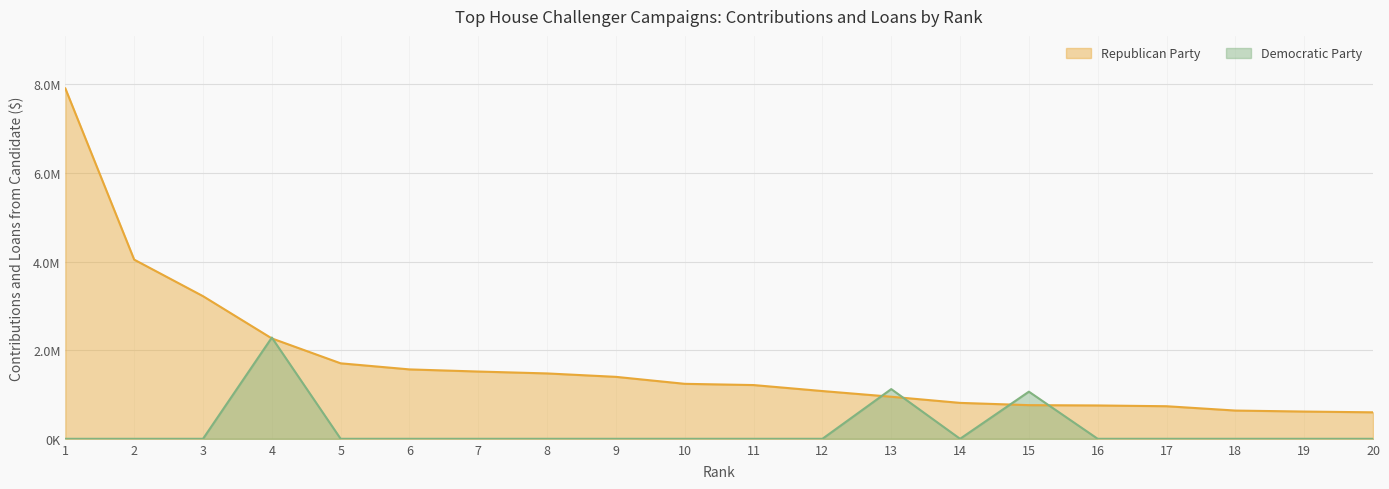

Which series changed the most between 5 and 17?

Republican Party